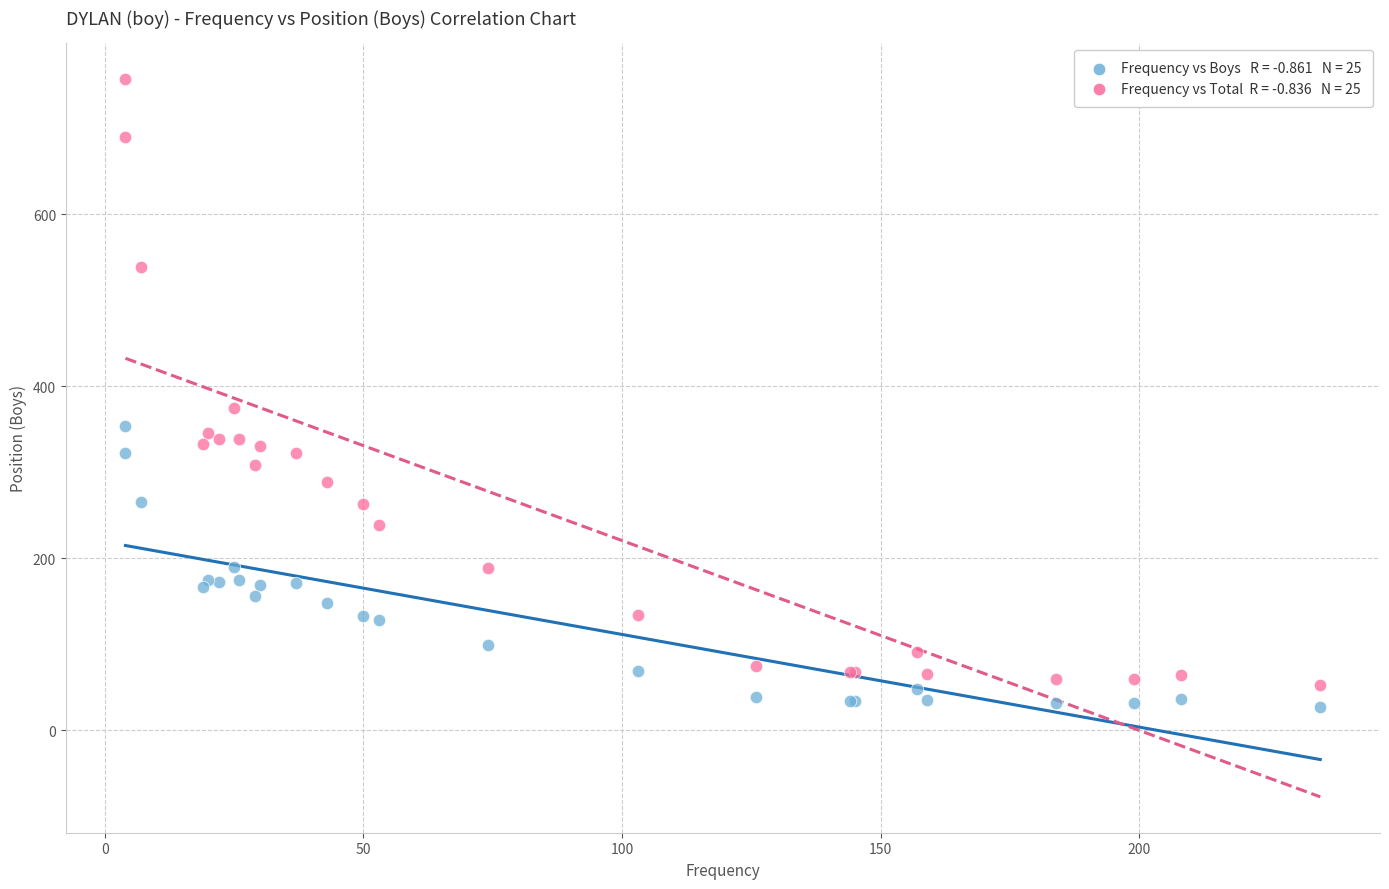

Across all series, what Y value is closest to 392?

374